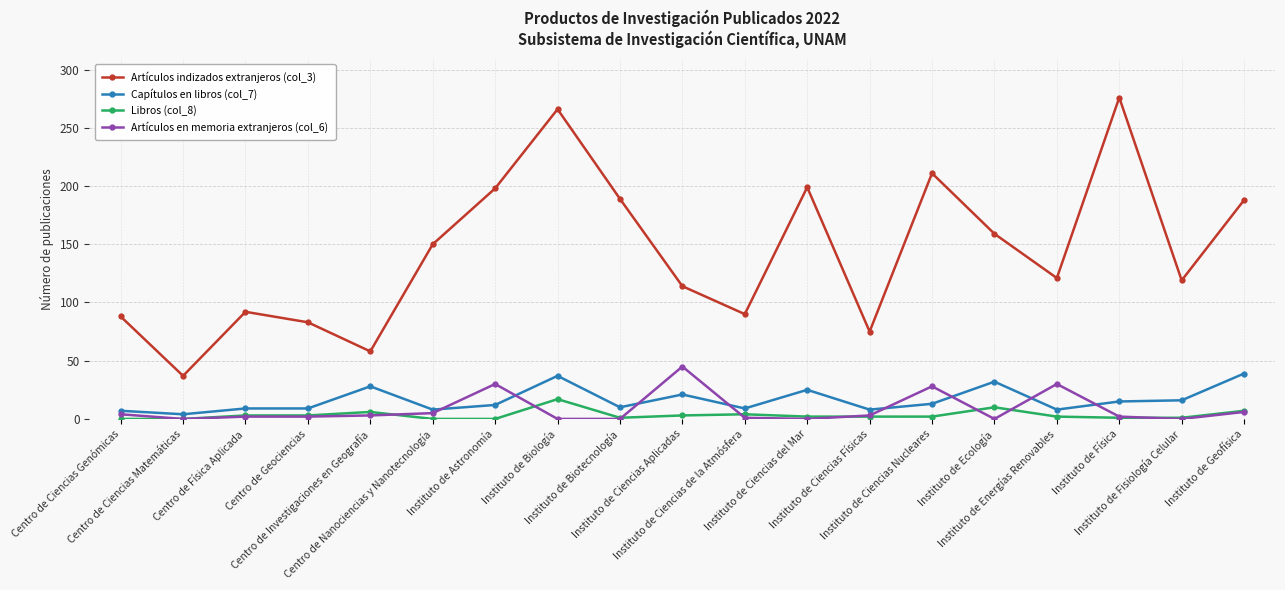

Rank the series at Instituto de Ecología from lowest to highest value.

Artículos en memoria extranjeros (col_6), Libros (col_8), Capítulos en libros (col_7), Artículos indizados extranjeros (col_3)